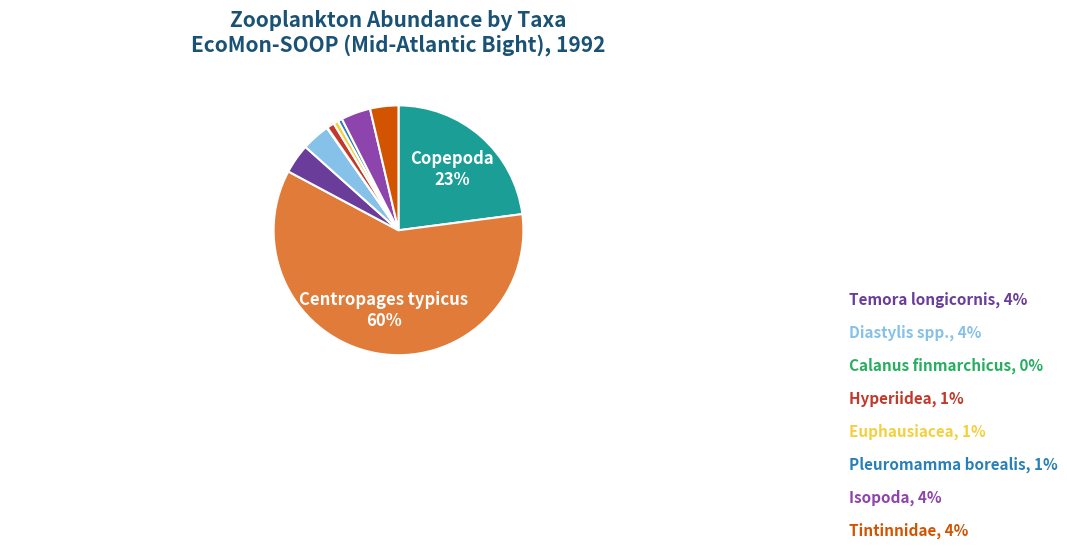

Is there any slice that represents more than half of the pie?

Yes